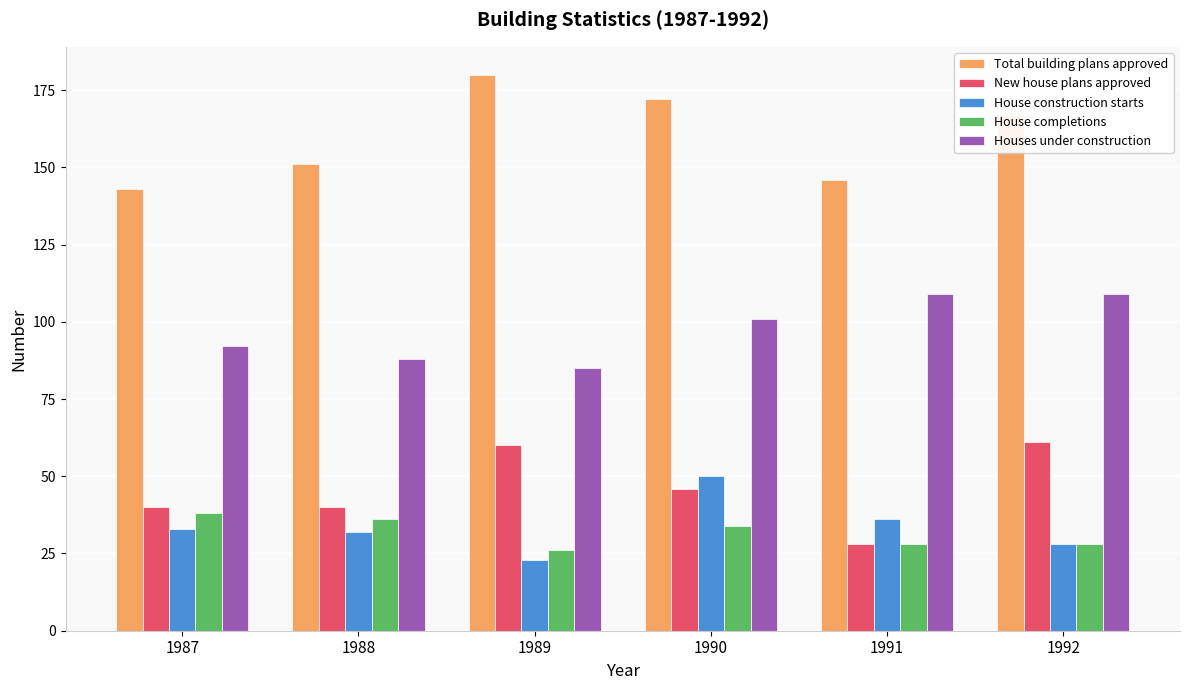

What is the approximate value of New house plans approved at 1991, to the nearest 10?

30